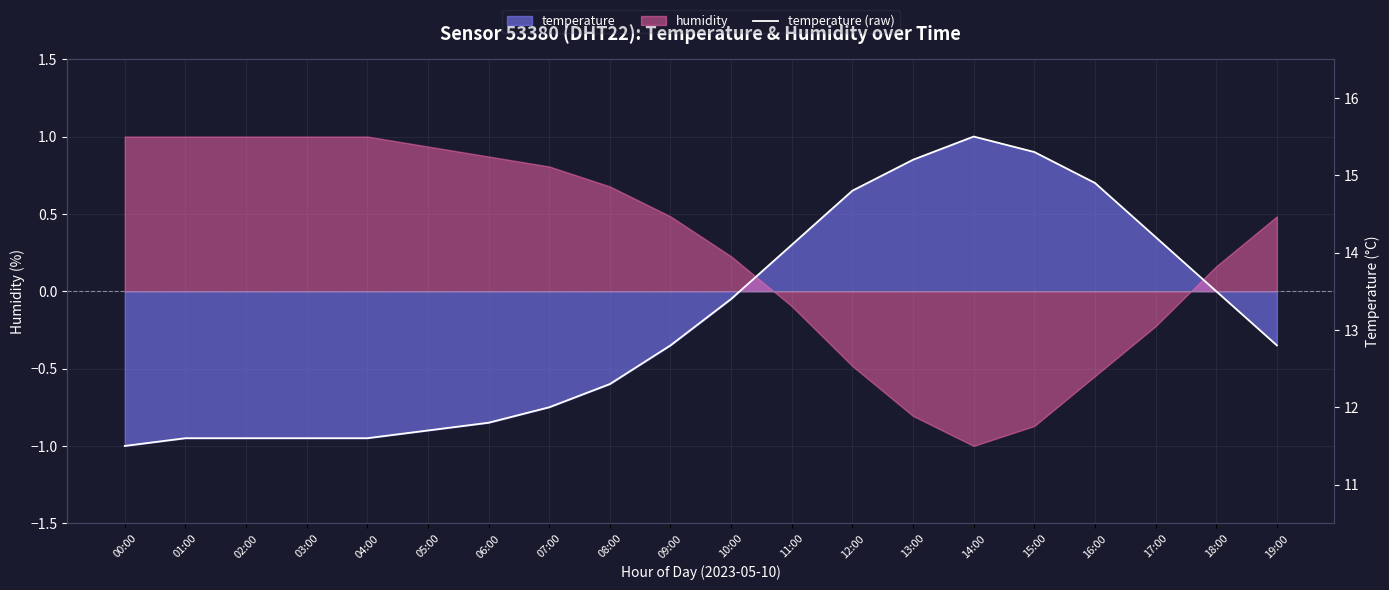

List the labels in order of value, largest first.

14:00, 15:00, 13:00, 16:00, 12:00, 17:00, 11:00, 18:00, 10:00, 09:00, 19:00, 08:00, 07:00, 06:00, 05:00, 01:00, 02:00, 03:00, 04:00, 00:00